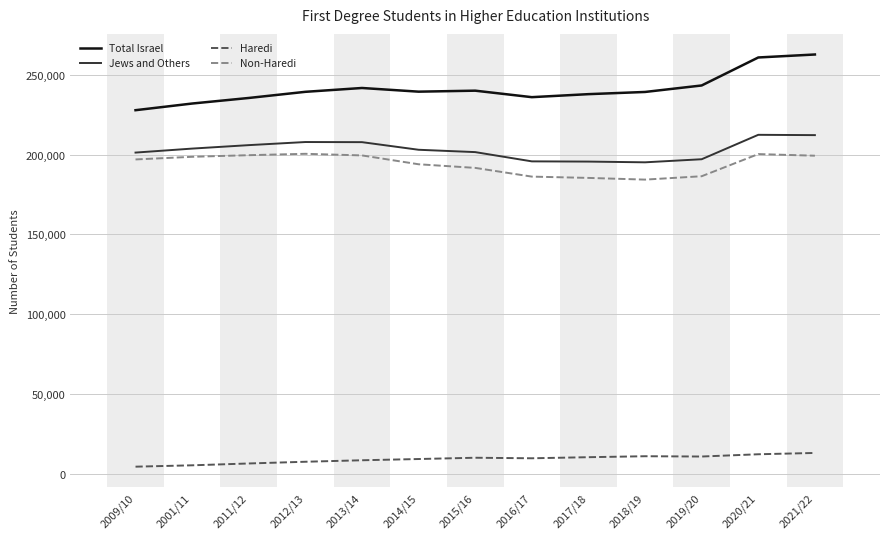

What is the minimum value for Total Israel?

227902